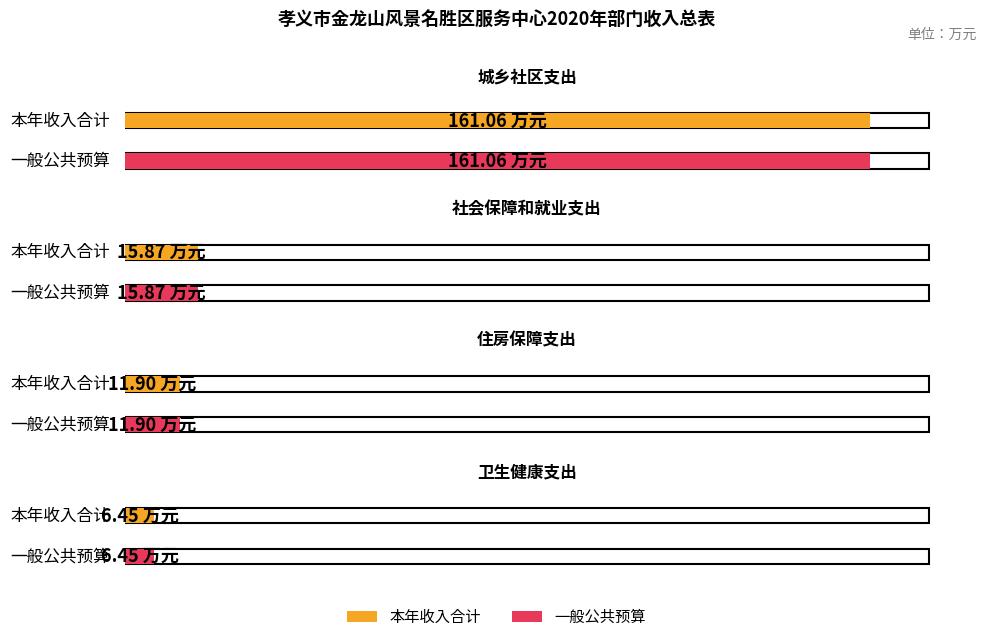

Reading right to left, extract all data points from this chart.

本年收入合计: 卫生健康支出=6.5	住房保障支出=11.9	社会保障和就业支出=15.9	城乡社区支出=161.1
一般公共预算: 卫生健康支出=6.5	住房保障支出=11.9	社会保障和就业支出=15.9	城乡社区支出=161.1